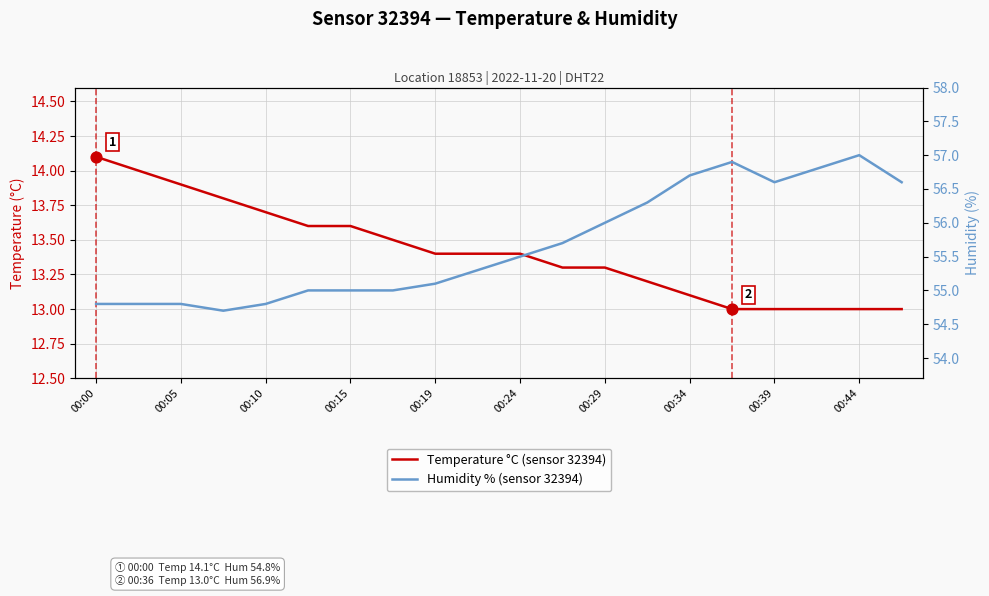

At how many categories does at least one series exceed 21?

20